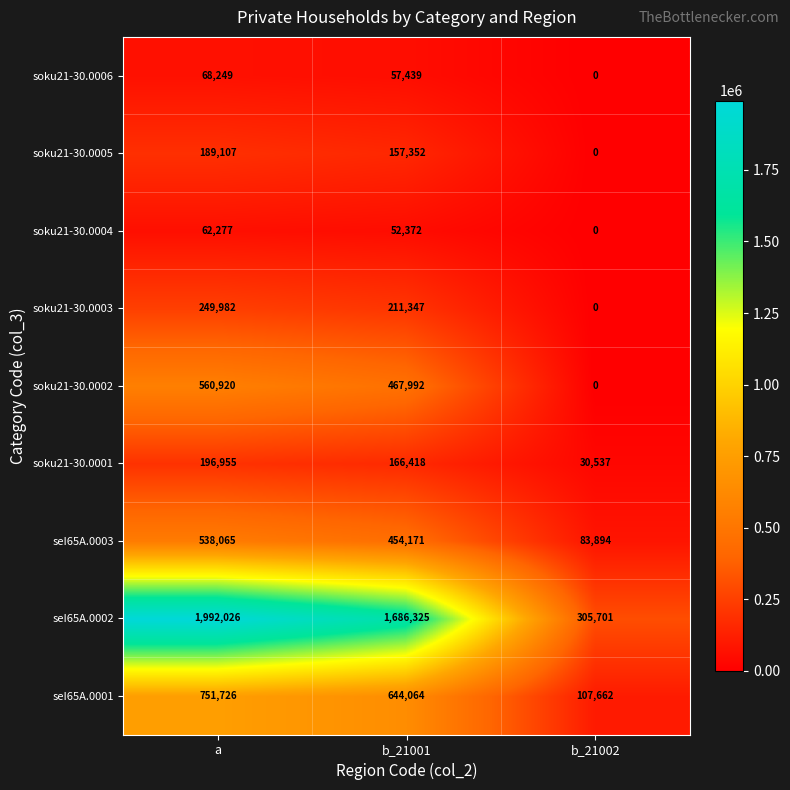

List the series in order of their peak value, highest first.

seI65A.0002, seI65A.0001, soku21-30.0002, seI65A.0003, soku21-30.0003, soku21-30.0001, soku21-30.0005, soku21-30.0006, soku21-30.0004